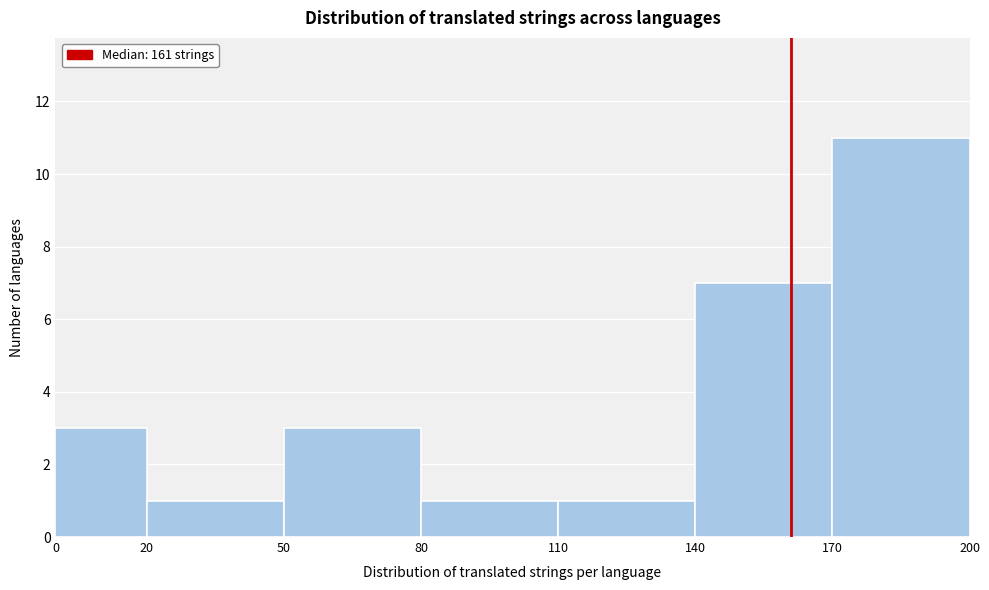

Over which range of the x-axis is the bar tallest?

170 to 200